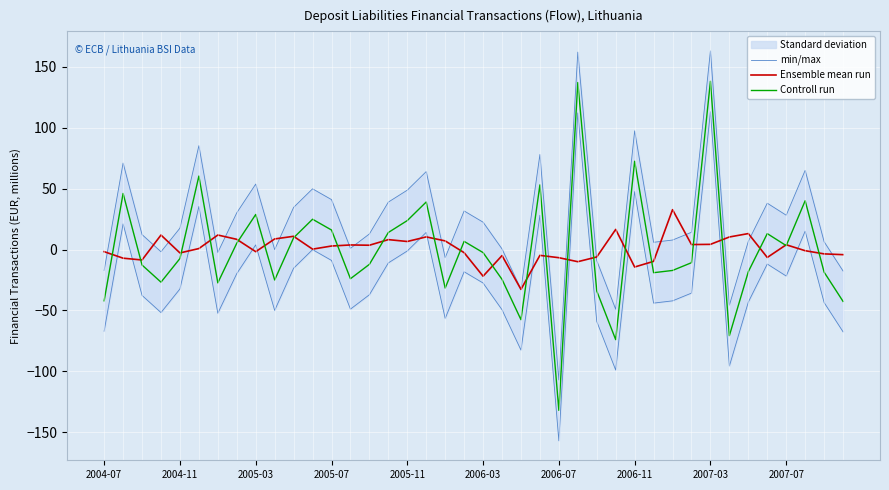

At how many categories does at least one series exceed -30?

39